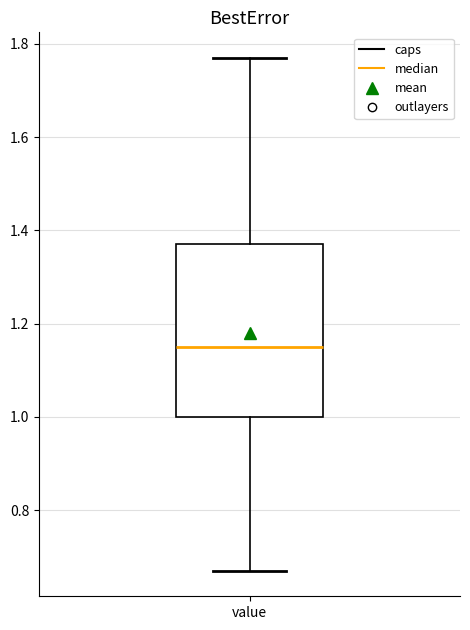

Where does the lower whisker of the box for value end on the y-axis? The values are not printed on the chart, so give them approximately, as read against the axis.

0.68